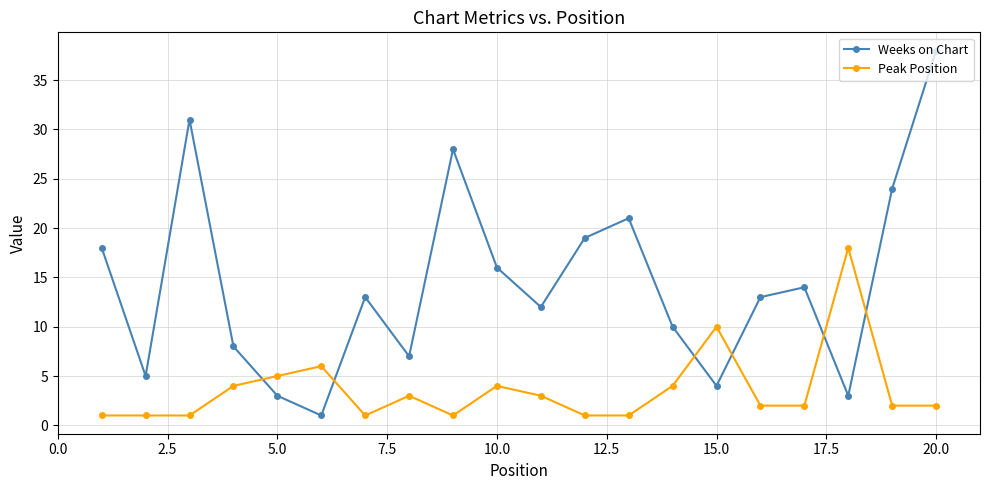

What is the average value of the Peak Position series?

4